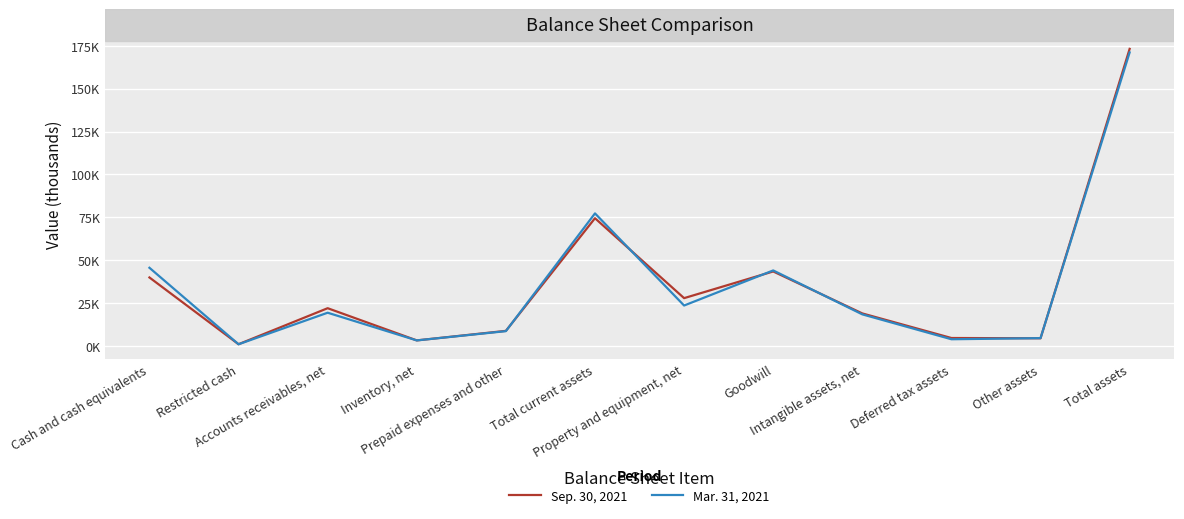

What is the minimum value shown in the chart?

854